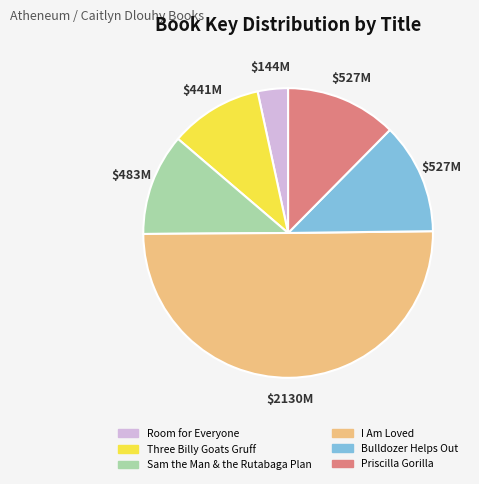

Does Room for Everyone represent more than half of the total?

No